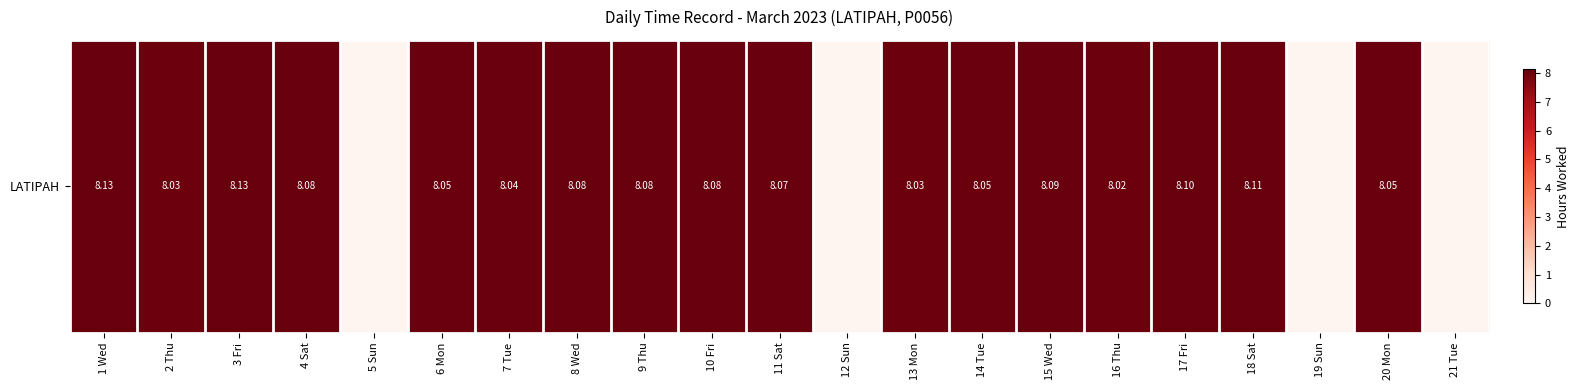

Is it true that the value at 17 Fri is 14.5?

False